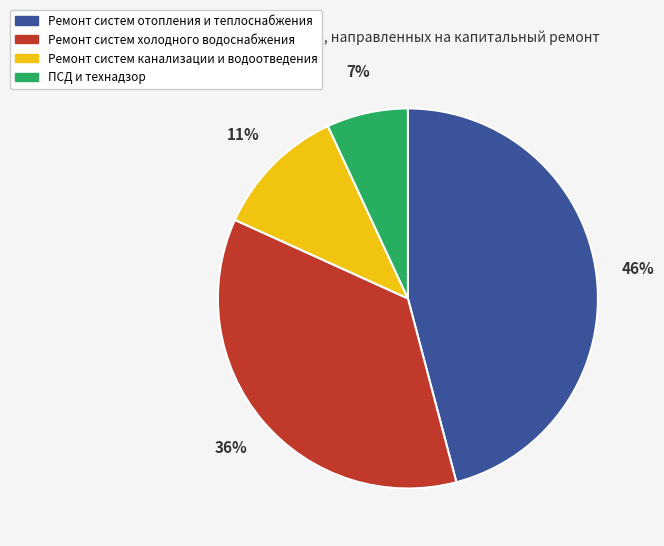

Which has a higher value, Ремонт систем канализации и водоотведения or Ремонт систем холодного водоснабжения?

Ремонт систем холодного водоснабжения